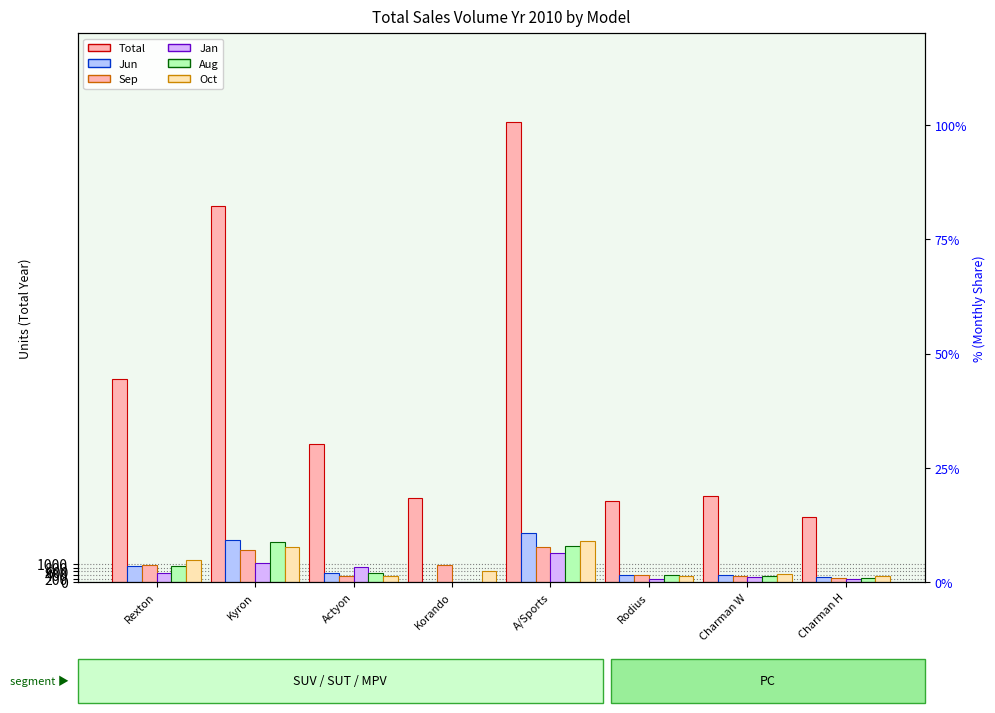

The value of Jan at Charman W is 294. True or false?

True